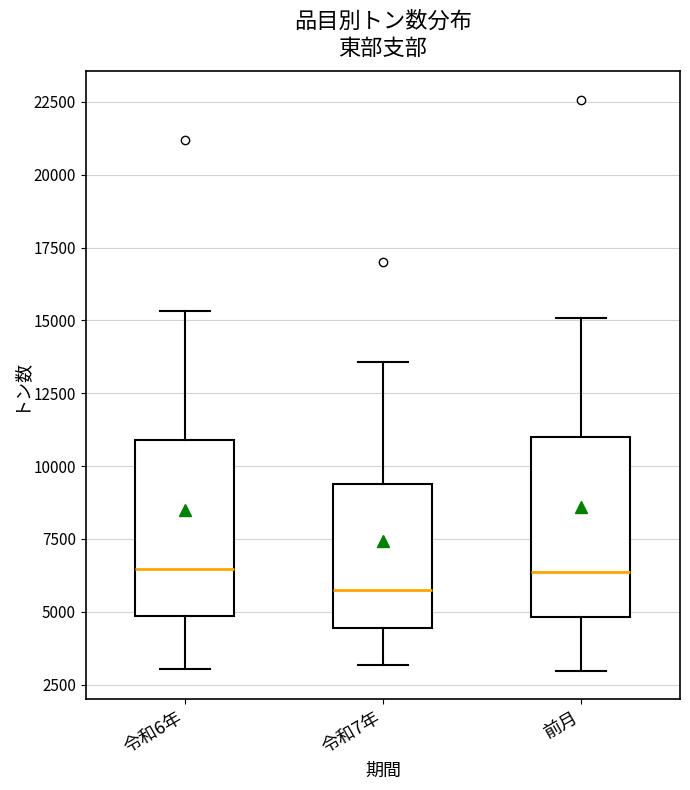

Reading left to right, read every box against the y-axis: the position of its median line, the range the box covers, and the ends of its whiskers. The values are not printed on the chart, so give them approximately, as read against the axis.

令和6年: median 6500, box 5000 to 11000, whiskers 3000 to 15500
令和7年: median 5500, box 4500 to 9500, whiskers 3000 to 13500
前月: median 6500, box 5000 to 11000, whiskers 3000 to 15000